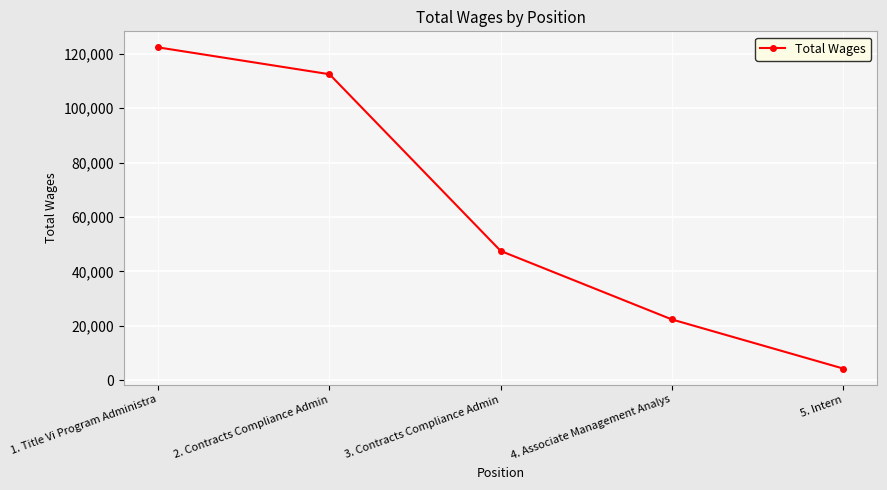

The value at 1. Title Vi Program Administra is 216507. True or false?

False